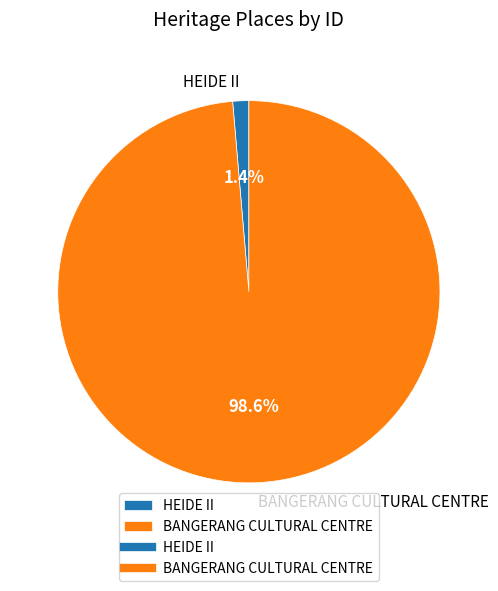

Between HEIDE II and BANGERANG CULTURAL CENTRE, which is larger?

BANGERANG CULTURAL CENTRE